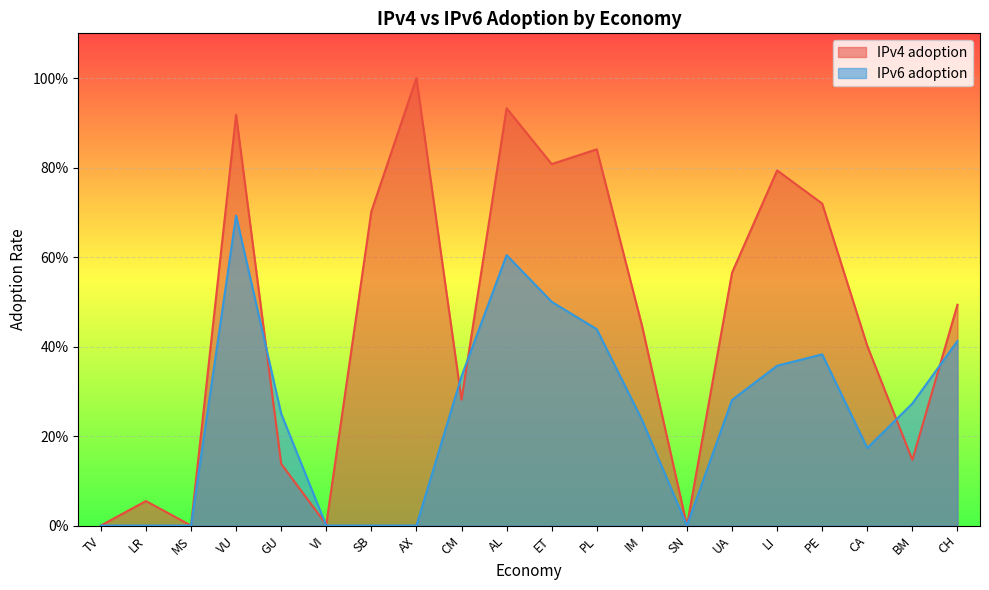

Reading right to left, list all the values displayed in this chart.

IPv4 adoption: 0.5	0.1	0.4	0.7	0.8	0.6	0.0	0.4	0.8	0.8	0.9	0.3	1.0	0.7	0.0	0.1	0.9	0.0	0.1	0.0
IPv6 adoption: 0.4	0.3	0.2	0.4	0.4	0.3	0.0	0.2	0.4	0.5	0.6	0.3	0.0	0.0	0.0	0.2	0.7	0.0	0.0	0.0